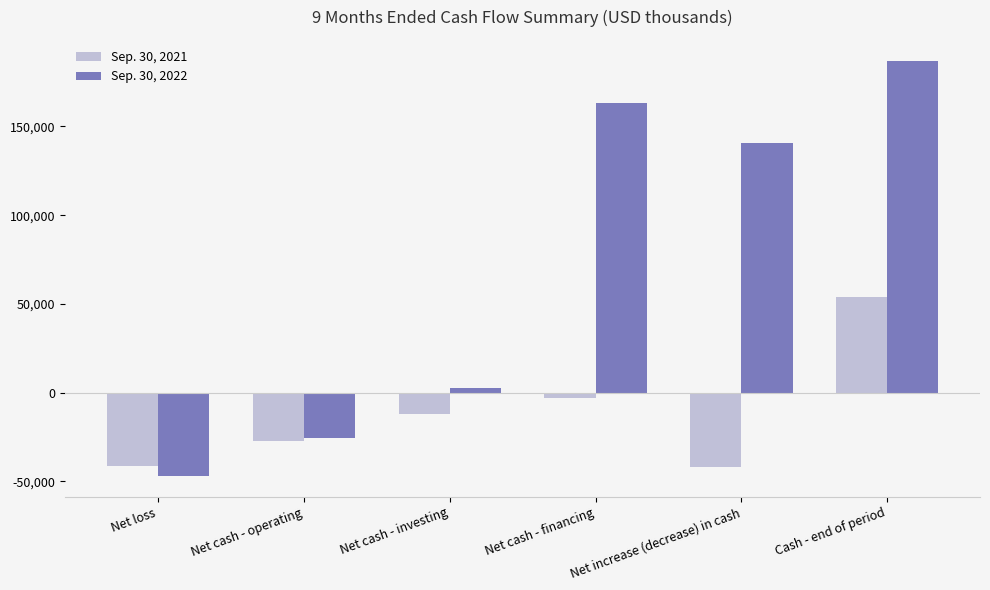

Which series changed the most between Net cash - financing and Cash - end of period?

Sep. 30, 2021